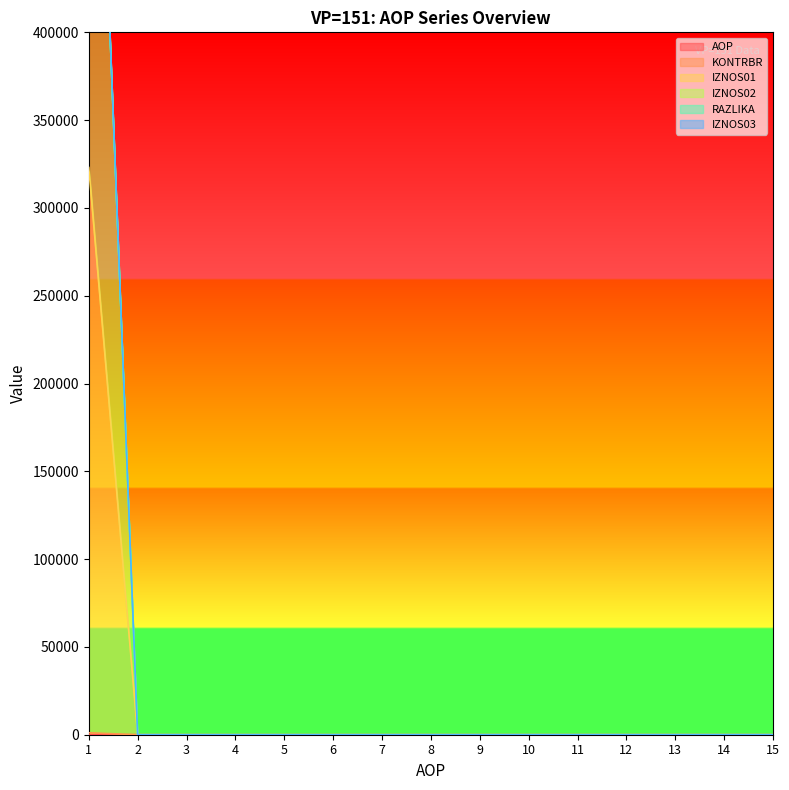

True or false: KONTRBR has more than 0 interior local peaks.

False